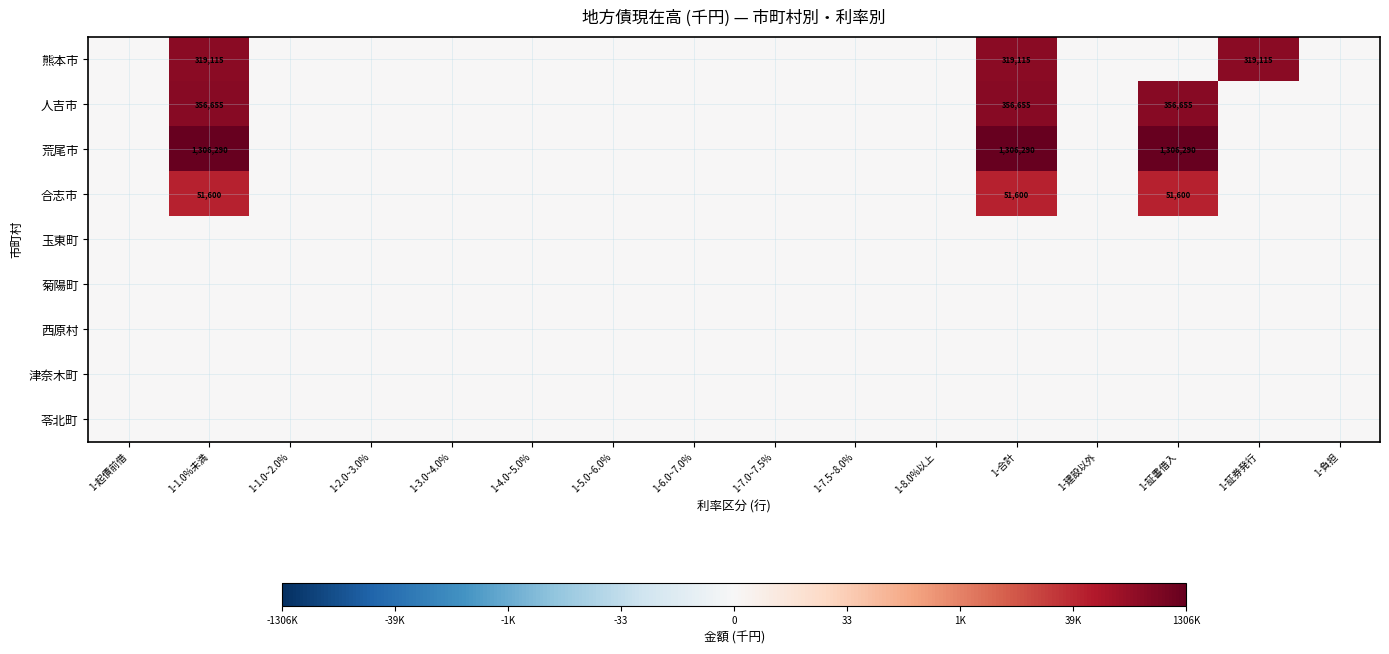

Which has a higher value, 1-2.0~3.0% or 1-8.0%以上?

1-2.0~3.0%